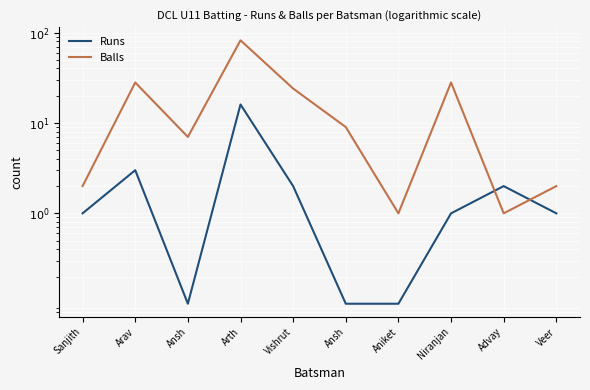

What is the difference between the highest and lowest values at Aniket?

0.9